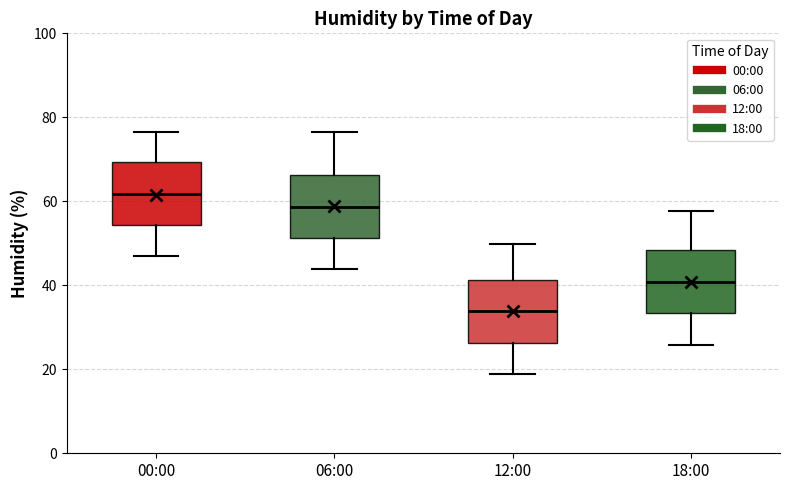

Reading left to right, read every box against the y-axis: the position of its median line, the range the box covers, and the ends of its whiskers. The values are not printed on the chart, so give them approximately, as read against the axis.

00:00: median 62, box 54 to 70, whiskers 46 to 76
06:00: median 58, box 52 to 66, whiskers 44 to 76
12:00: median 34, box 26 to 42, whiskers 18 to 50
18:00: median 40, box 34 to 48, whiskers 26 to 58